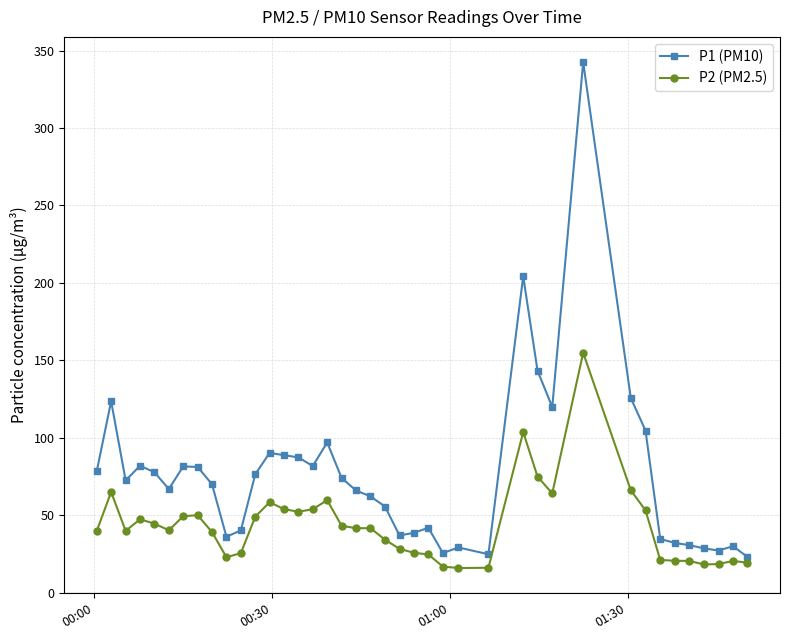

True or false: P2 (PM2.5) and P1 (PM10) cross at least once.

False